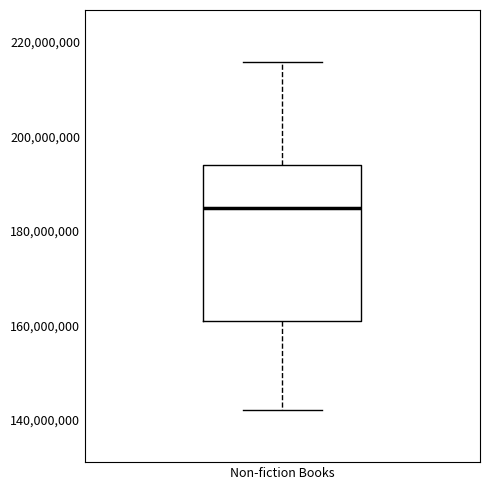

Transcribe this box plot: give where the median line is, the range the box spans, and where the two whiskers end, as read against the y-axis. The values are not printed on the chart, so give them approximately, as read against the axis.

median 184000000, box 160000000 to 194000000, whiskers 142000000 to 216000000